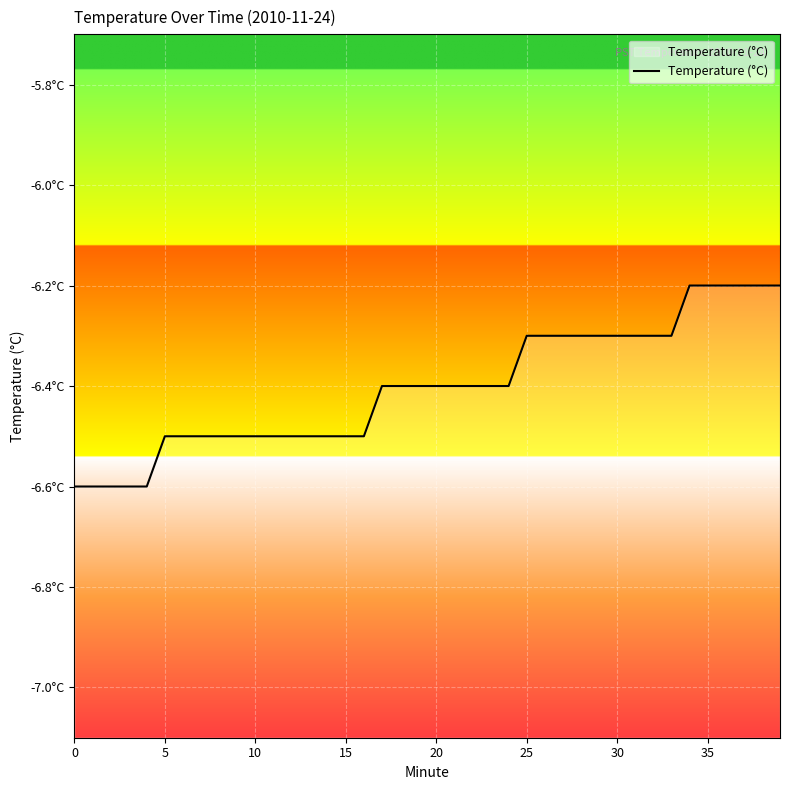

What is the difference between the maximum and minimum values?

0.4